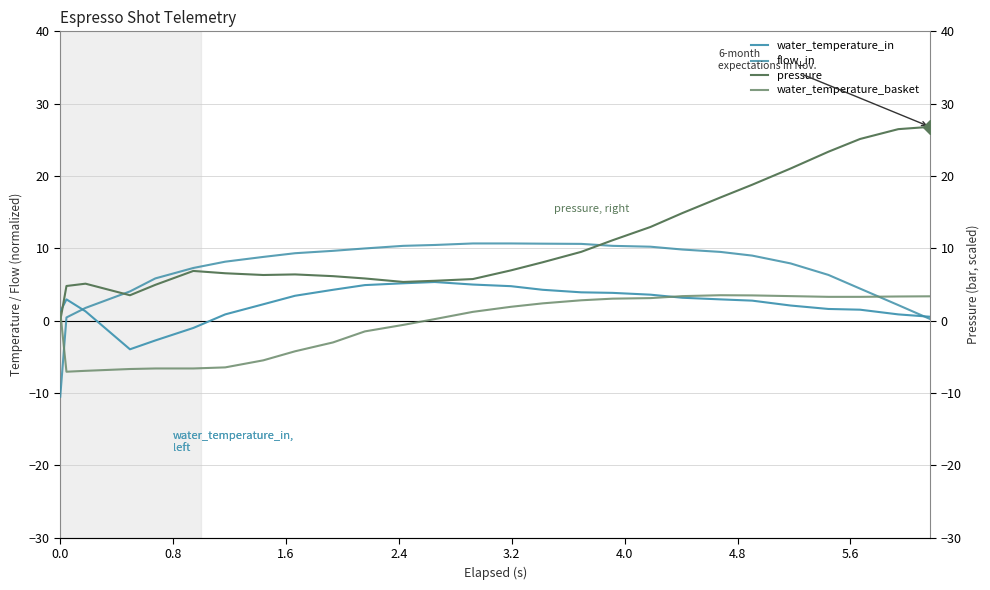

Is it true that flow_in equals 2.4 at 10?

False